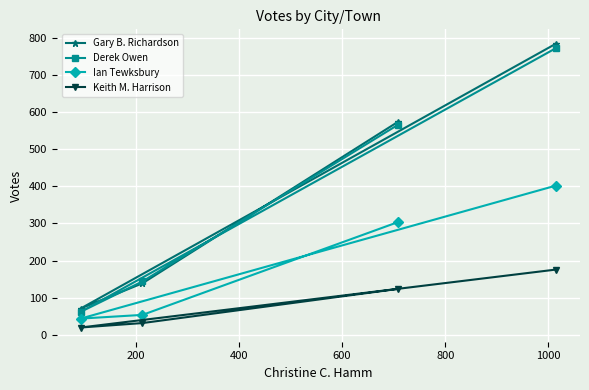

Which series has the largest range (max minus min)?

Gary B. Richardson